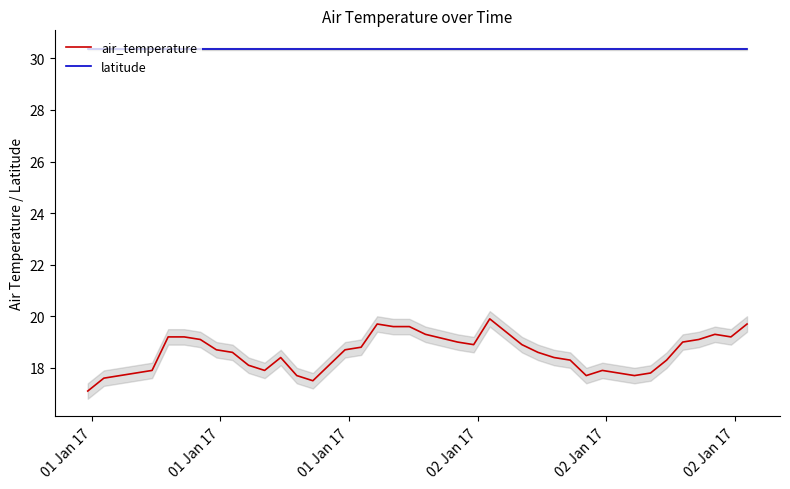

What is the lowest value of the air_temperature series?

17.1